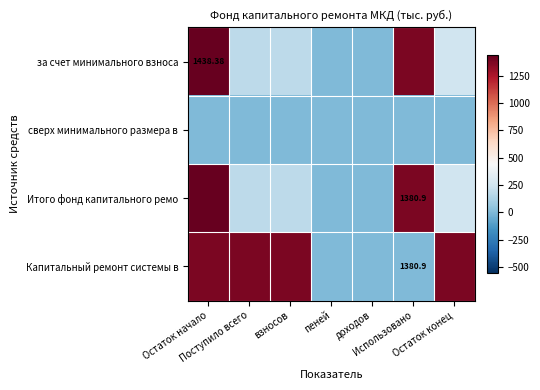

How many data points does each series have?

7